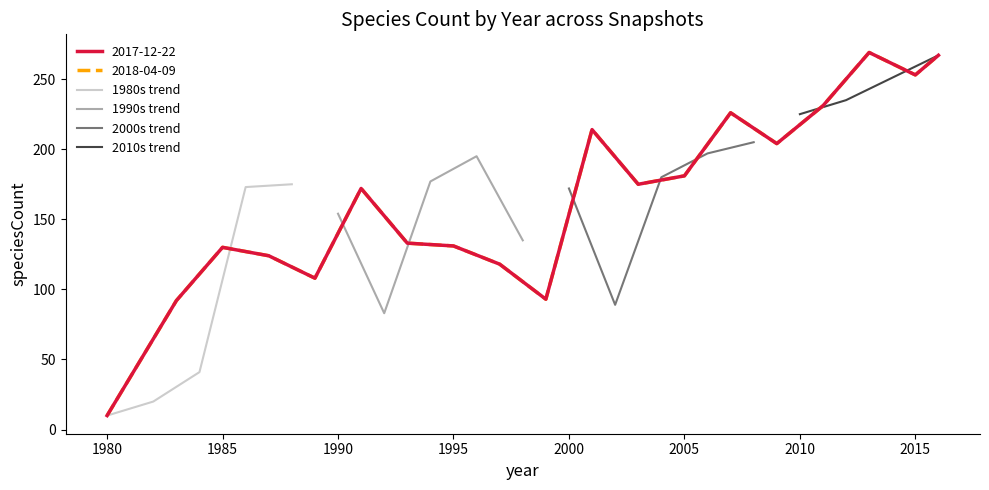

Which label corresponds to the largest value in the chart?

2013